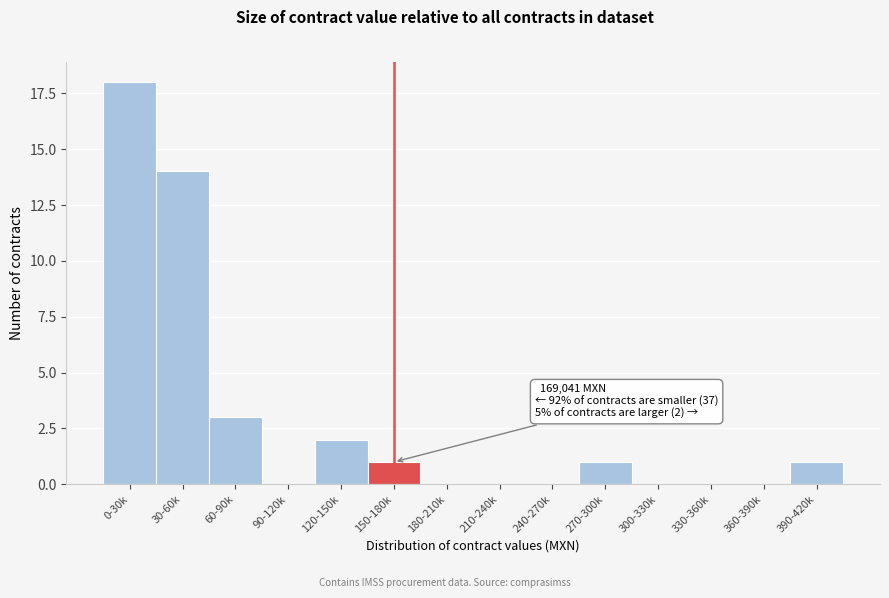

Reading left to right, list all the values displayed in this chart.

0-30k=18	30-60k=14	60-90k=3	90-120k=0	120-150k=2	150-180k=1	180-210k=0	210-240k=0	240-270k=0	270-300k=1	300-330k=0	330-360k=0	360-390k=0	390-420k=1